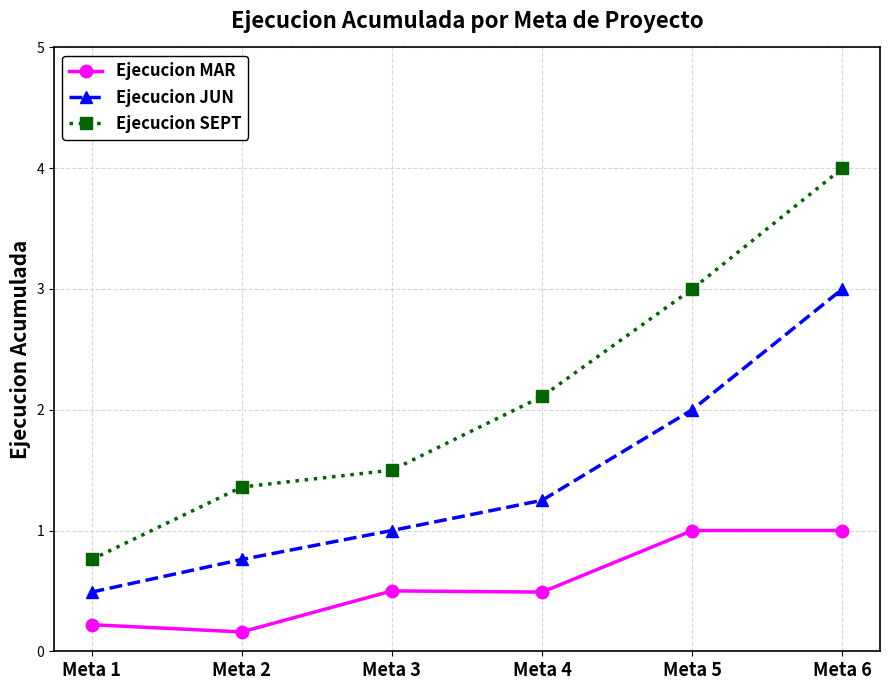

What is the spread (max minus min) of values at Meta 3?

1.0